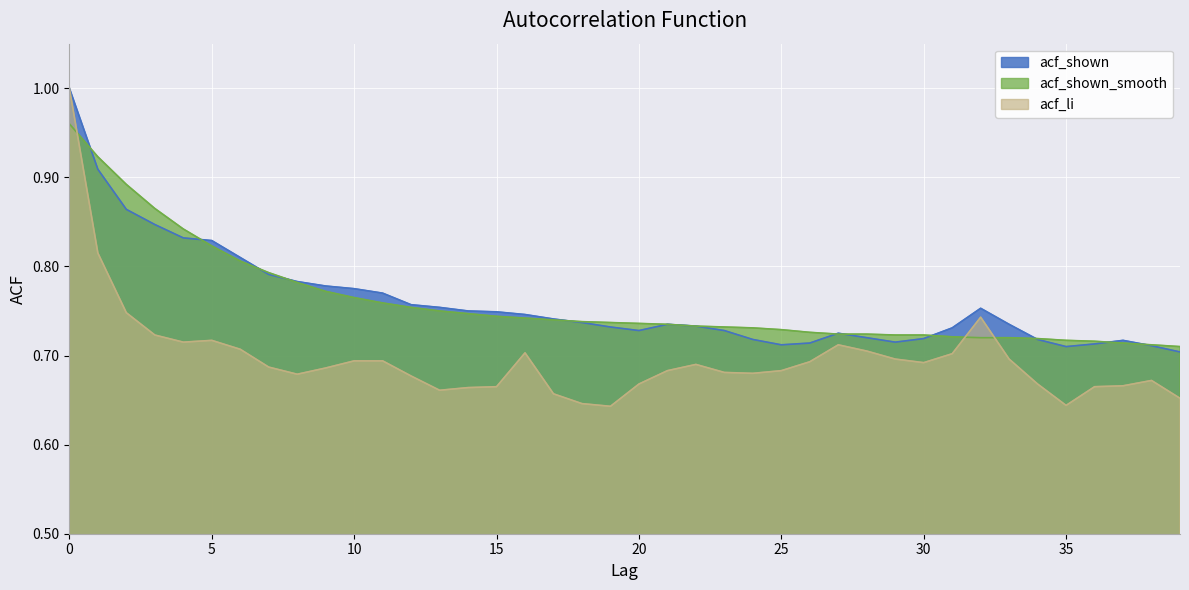

Which category has the lowest value in the acf_shown series?

39